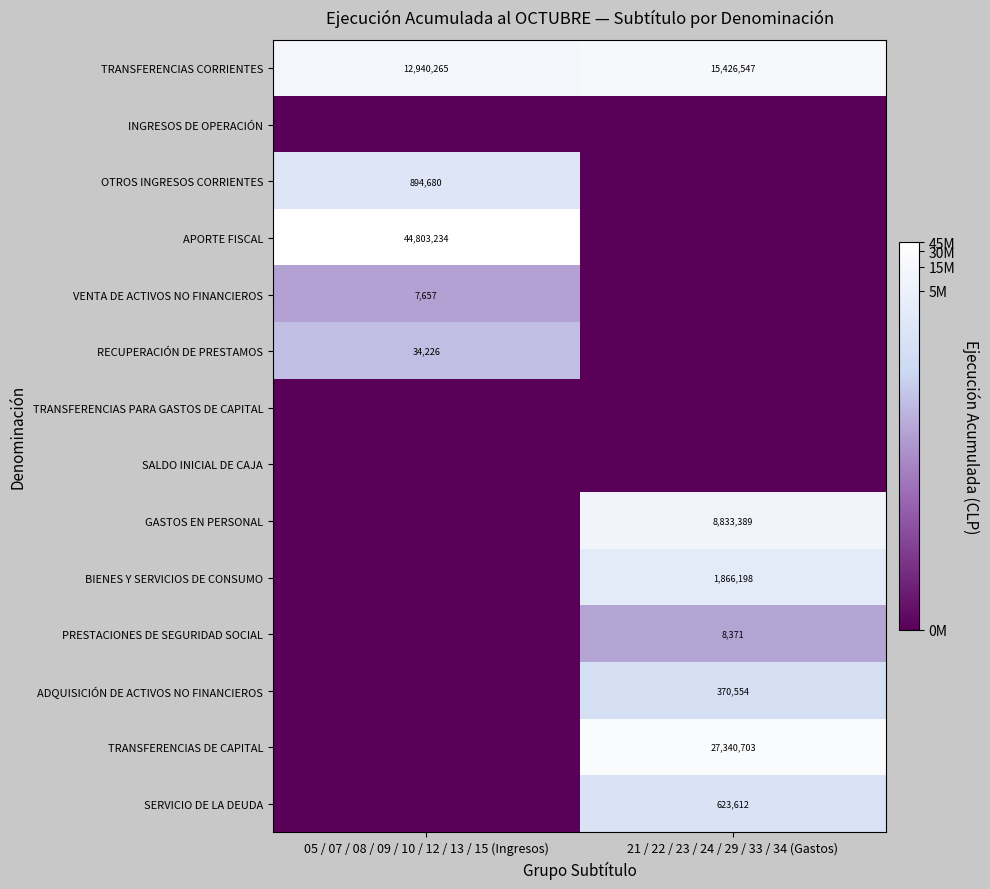

Is it true that SERVICIO DE LA DEUDA equals 131398 at 21 / 22 / 23 / 24 / 29 / 33 / 34 (Gastos)?

False